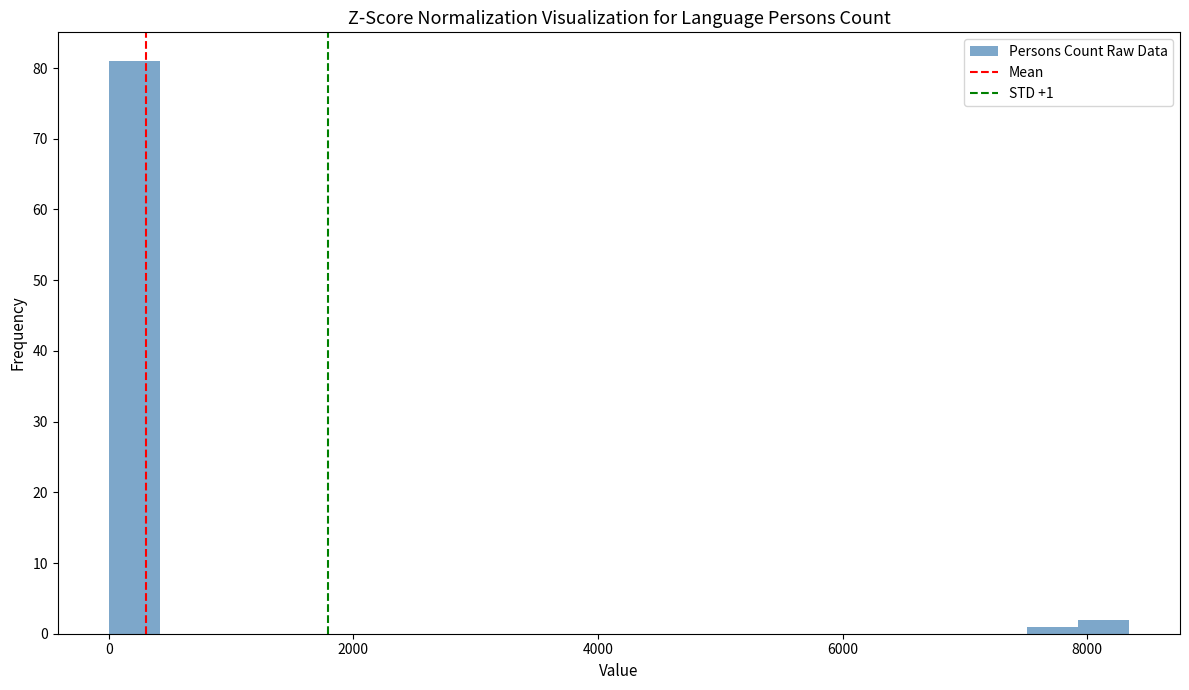

Read against the x-axis, roughly where is the centre of the tallest bar?

200